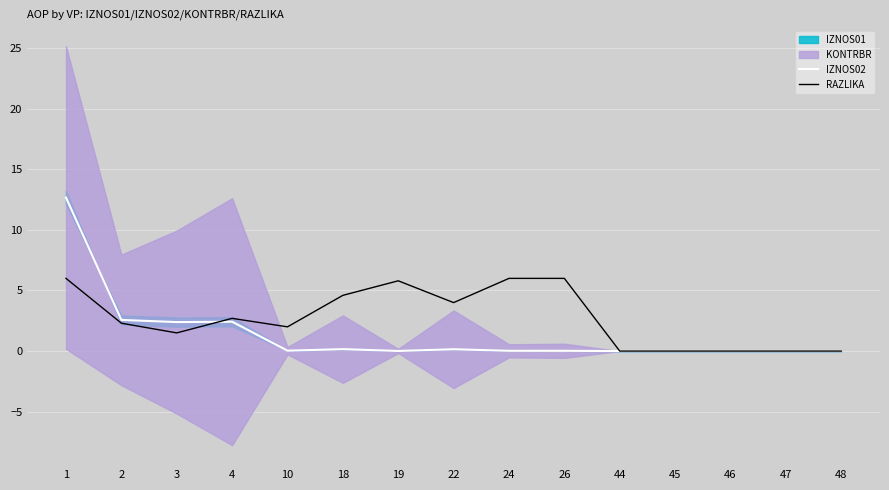

How many lines are shown in the chart?

2